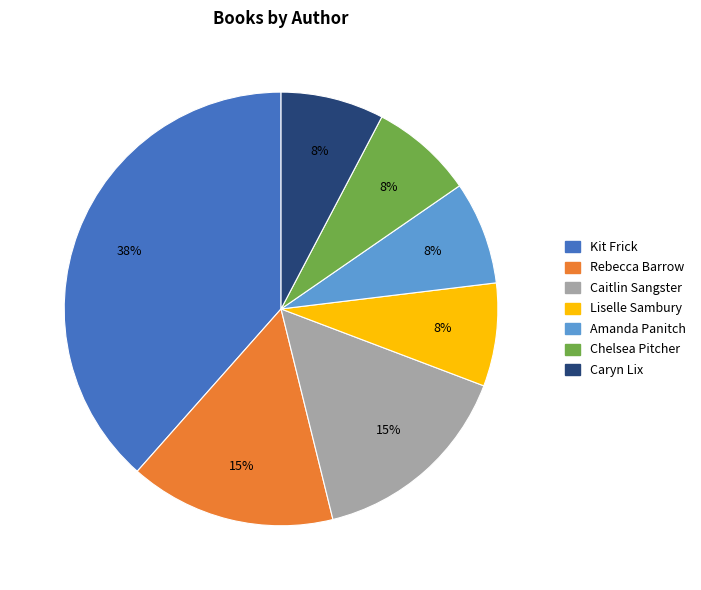

To the nearest percent, what is the average slice percentage?

14%